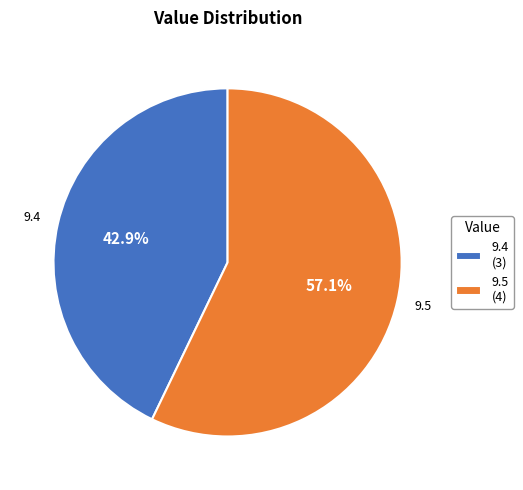

To the nearest percent, what is the average slice percentage?

50%